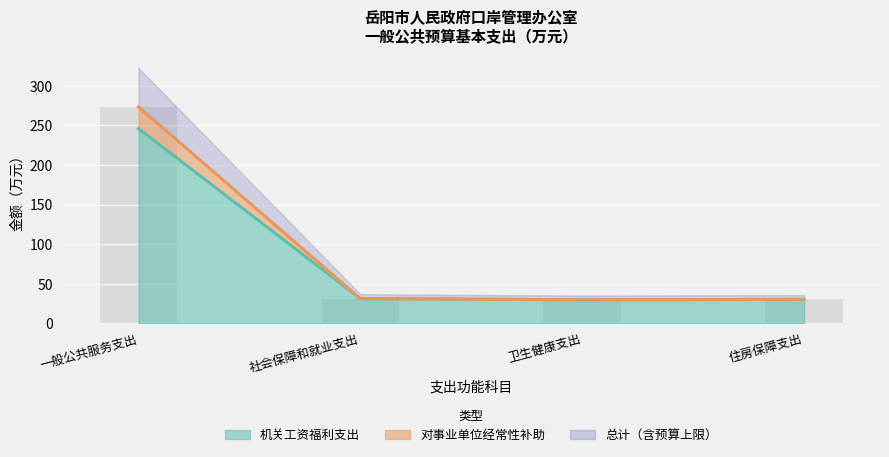

How many data points in 对事业单位经常性补助 are above 31?

2